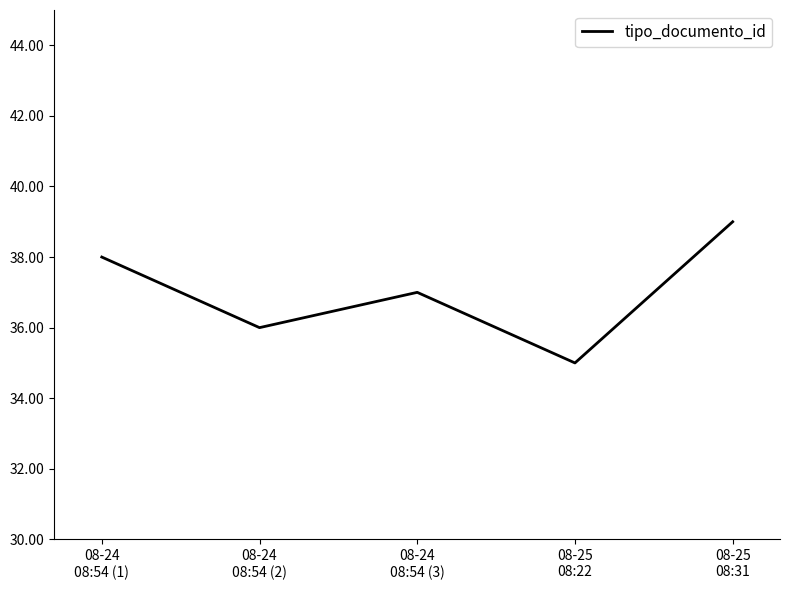

How many interior local peaks (higher than both neighbors) does the data have?

1